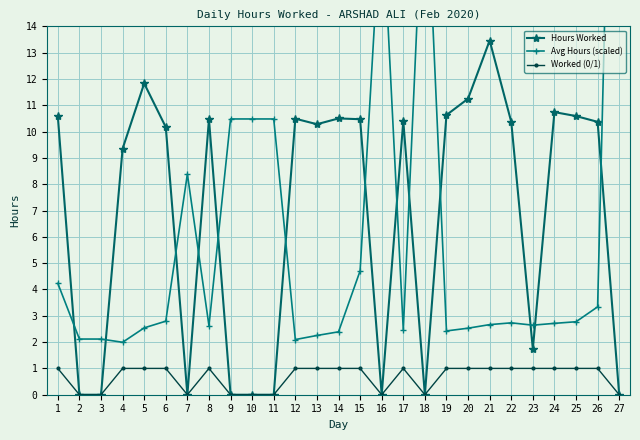

What is the greatest value displayed?

36.7